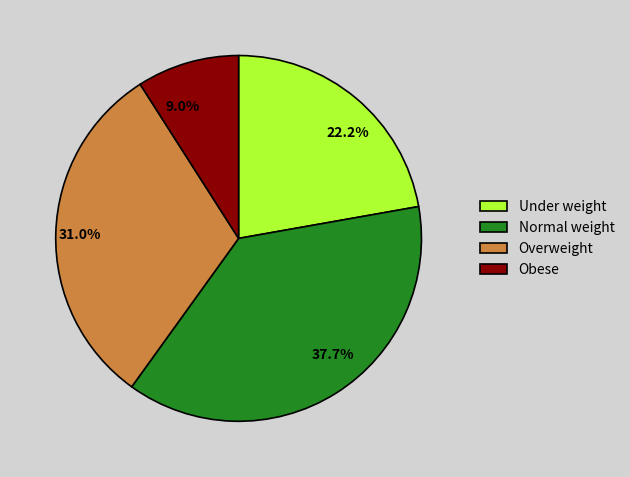

Which has a higher value, Obese or Overweight?

Overweight